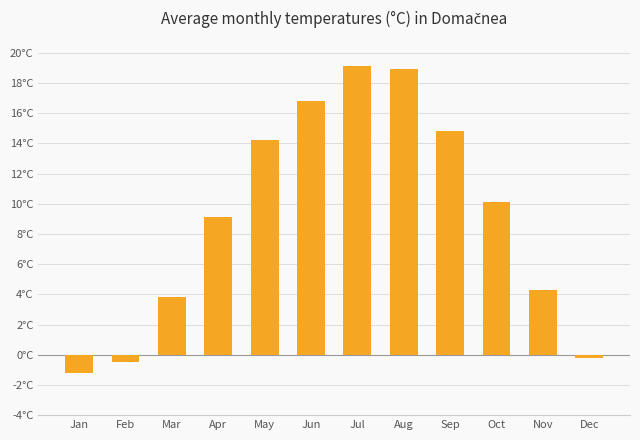

How many bars are there in total?

12